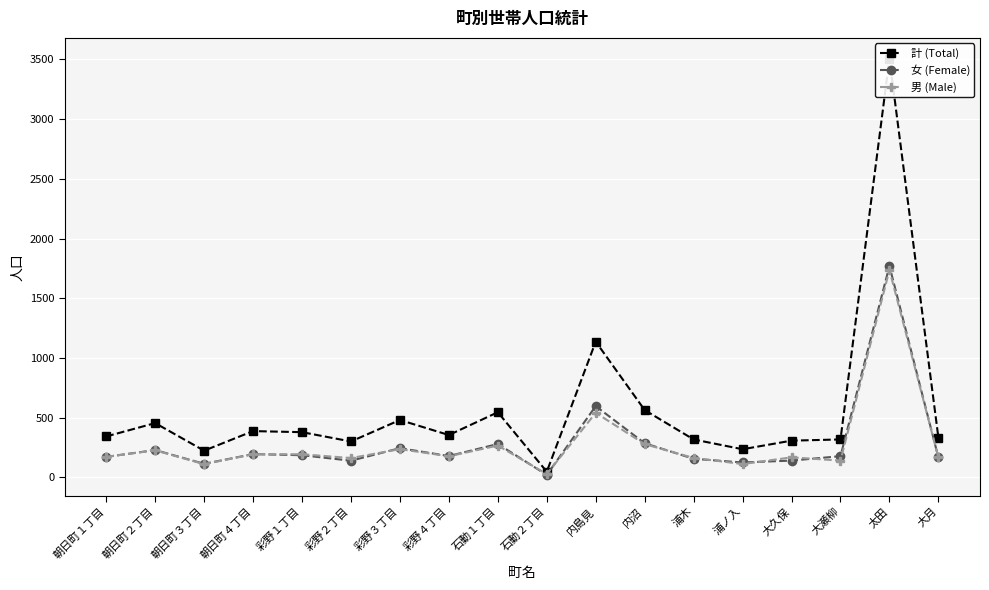

What is the highest value of the 計 (Total) series?

3506